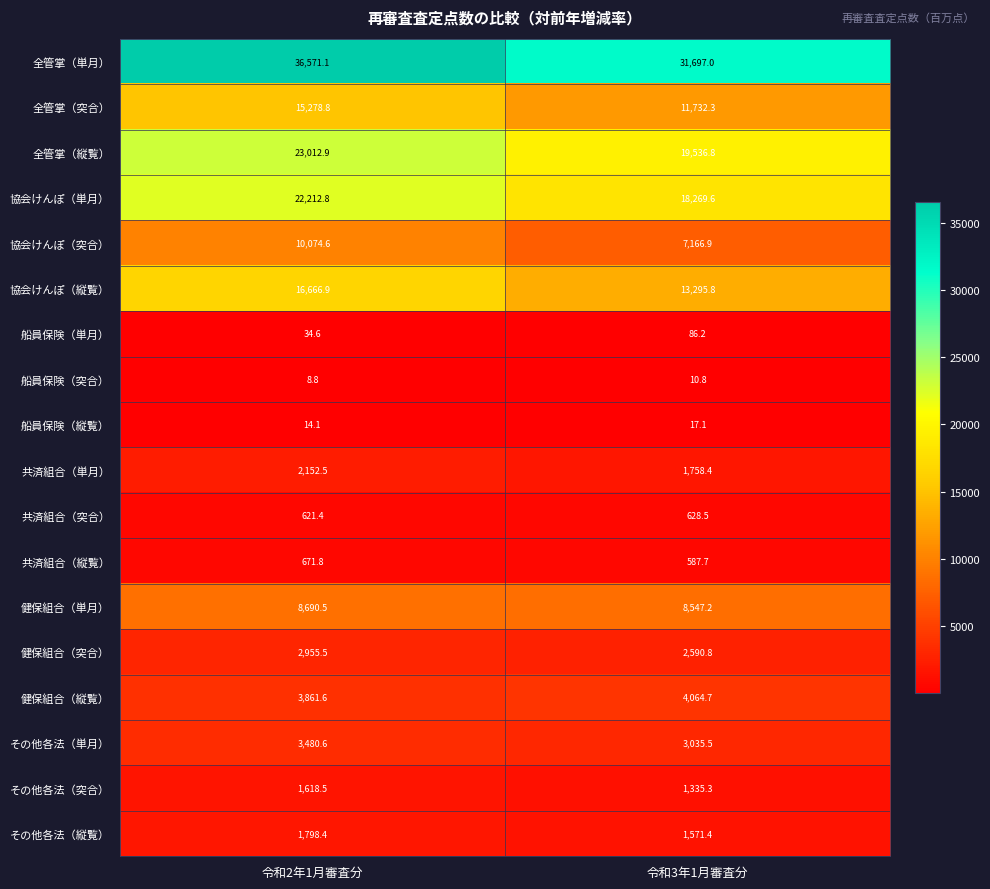

Count the number of data series in this chart.

18